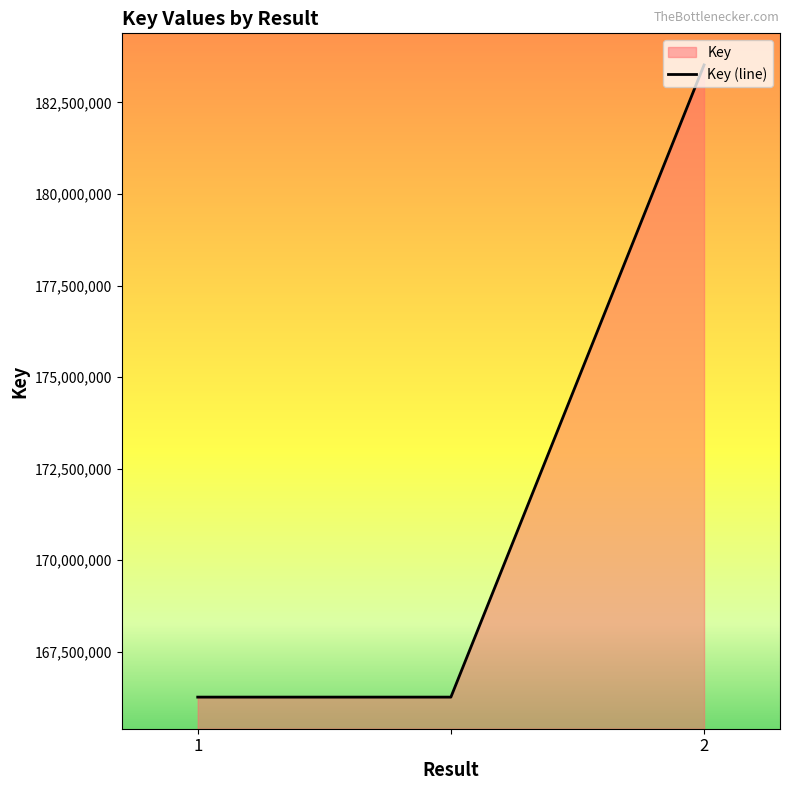

Reading left to right, transcribe all the data shown in this chart.

166263891	166263891	183525218